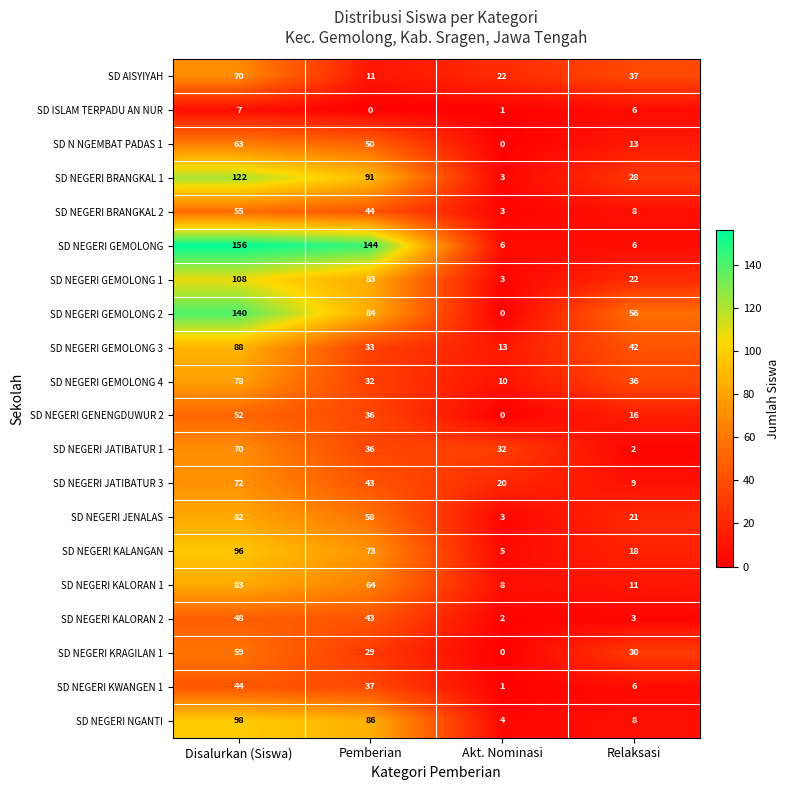

What is the sum of all SD NEGERI GEMOLONG 4 values?

156